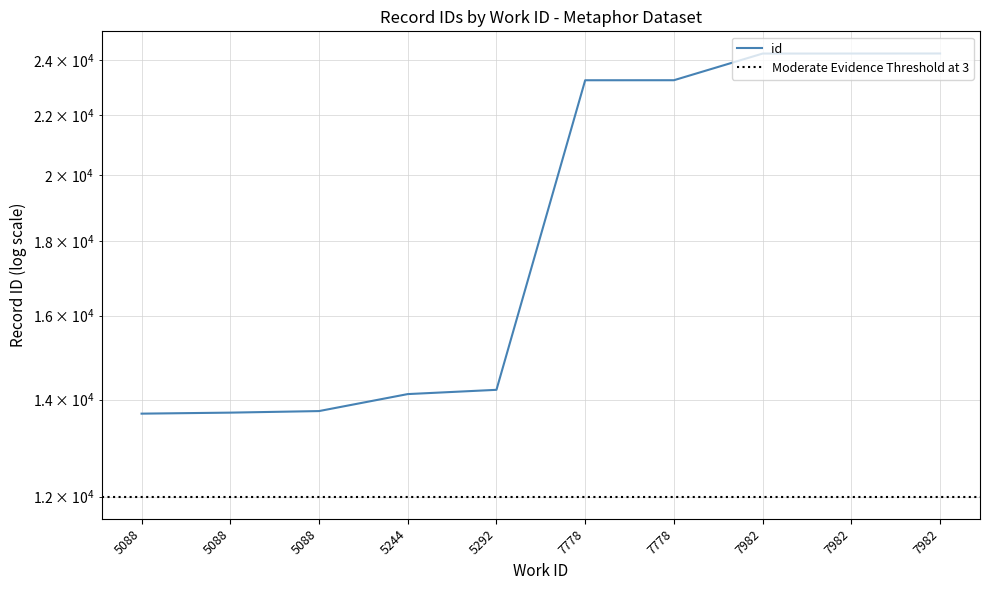

Rank the categories by value from highest to lowest.

7982, 7982, 7982, 7778, 7778, 5292, 5244, 5088, 5088, 5088